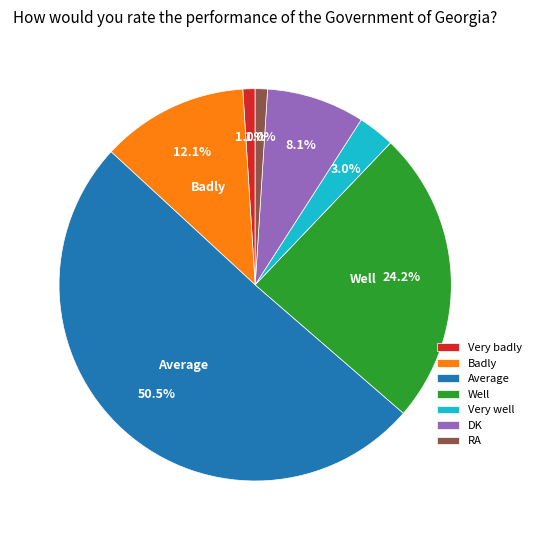

To the nearest percent, what is the combined percentage of Badly and Well?

36%